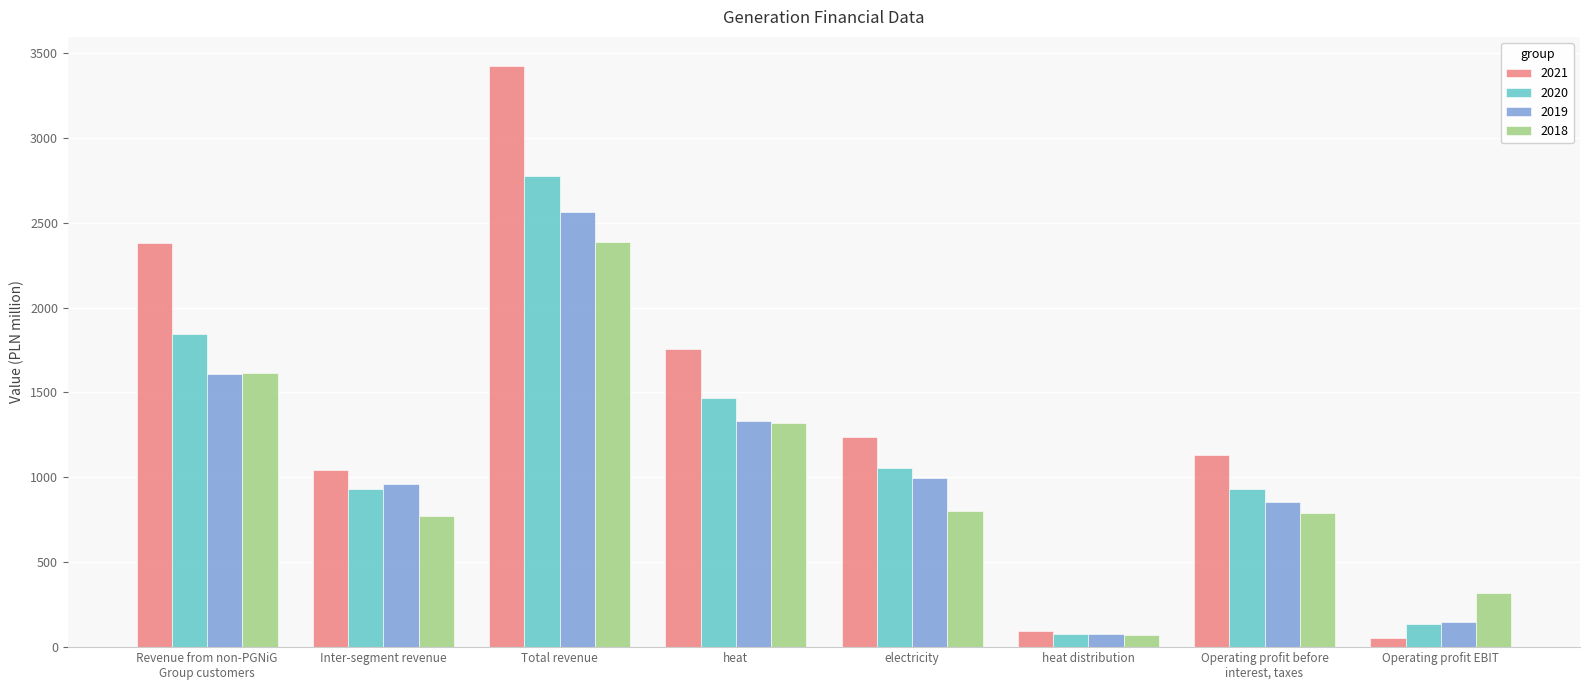

Count the number of categories in the chart.

8